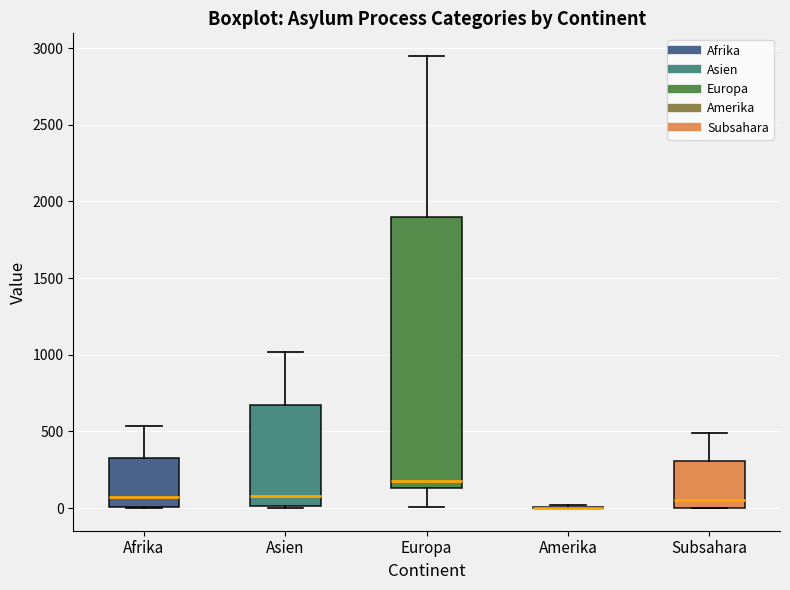

Which box is the tallest, from its lower edge to its upper edge?

Europa